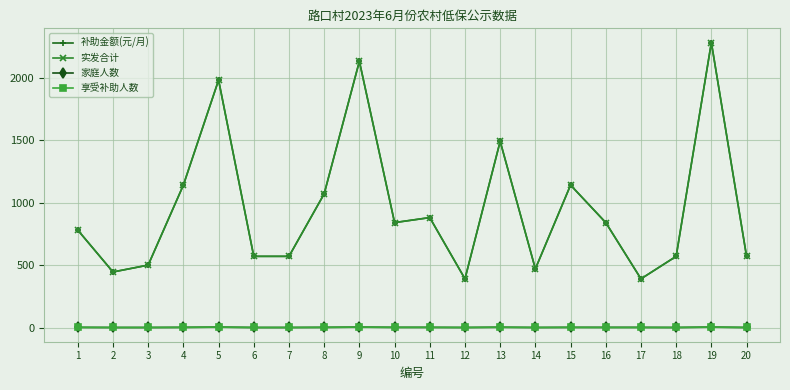

At which label is 家庭人数 closest to 2?

1